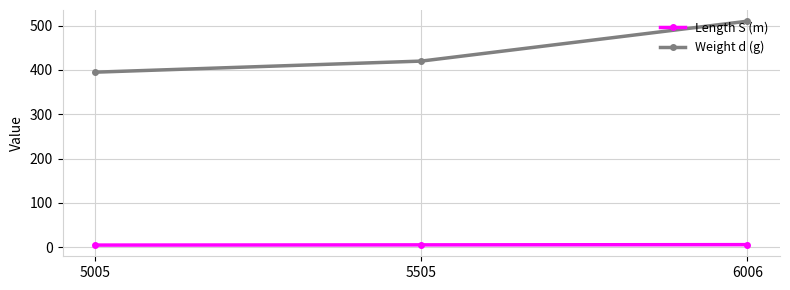

Rank the series at 5505 from highest to lowest value.

Weight d (g), Length S (m)